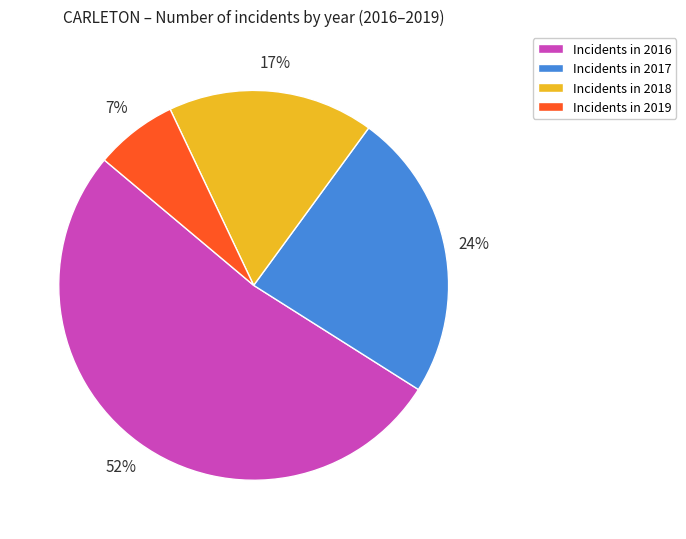

Is there any slice that represents more than half of the pie?

Yes